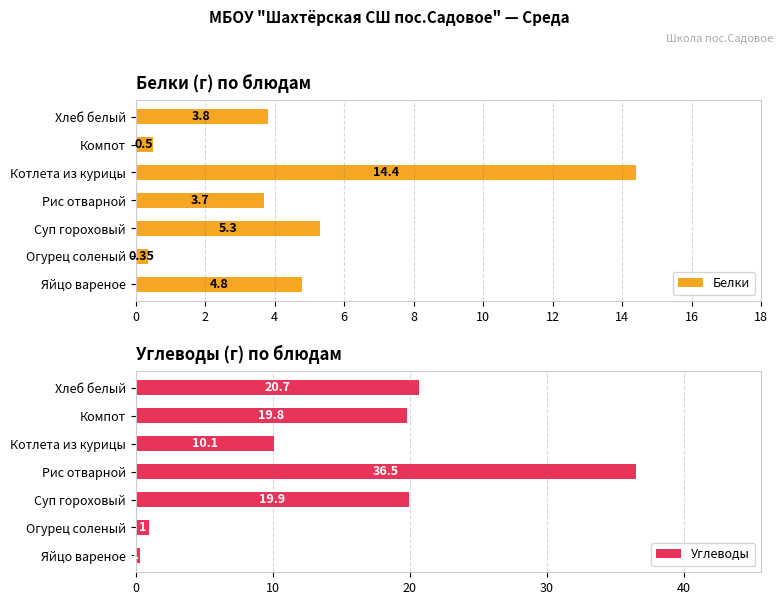

What is the average value of the Углеводы series?

15.5